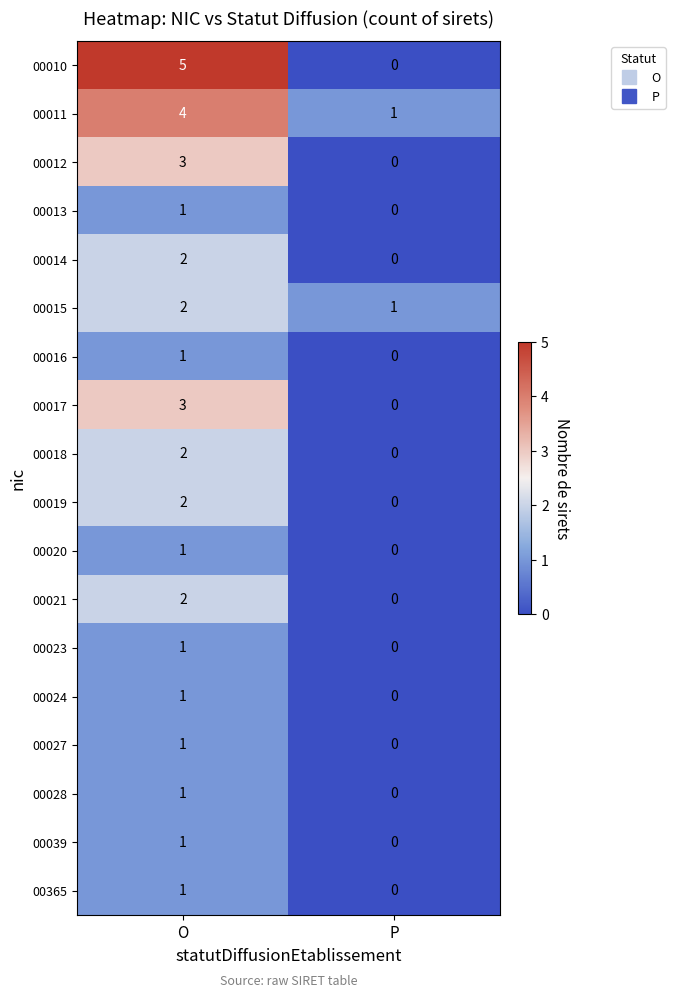

What is the difference between the 00012 values at P and O?

3